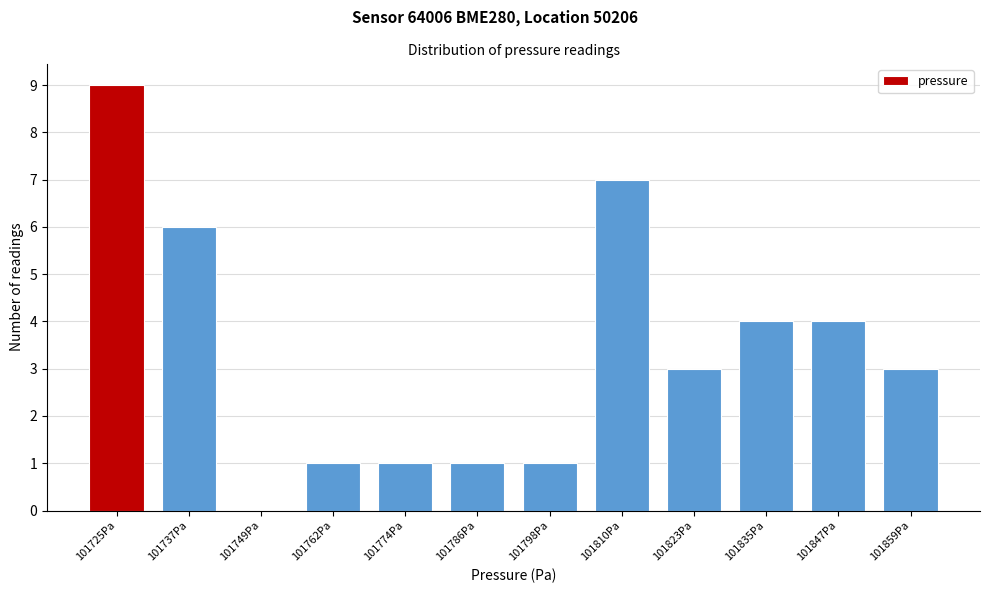

Reading right to left, list all the values displayed in this chart.

101859Pa=3	101847Pa=4	101835Pa=4	101823Pa=3	101810Pa=7	101798Pa=1	101786Pa=1	101774Pa=1	101762Pa=1	101749Pa=0	101737Pa=6	101725Pa=9